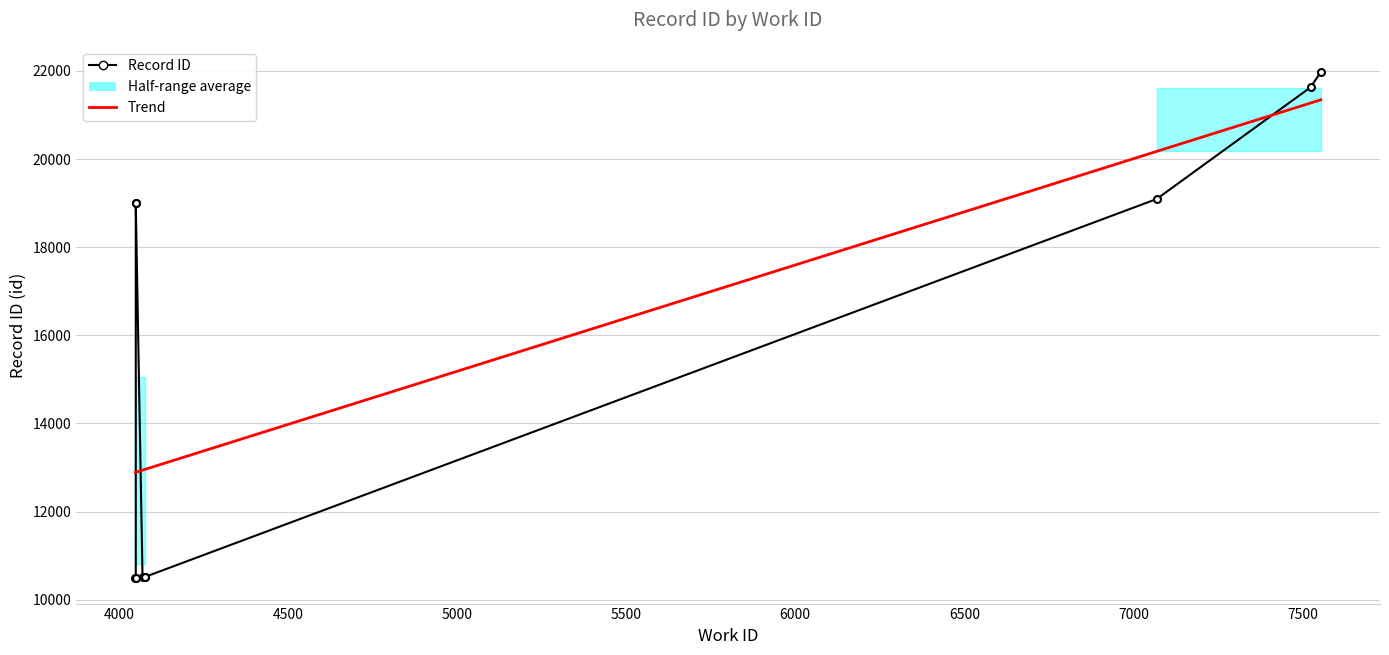

What is the change in value from 4049 to 4050?

+7